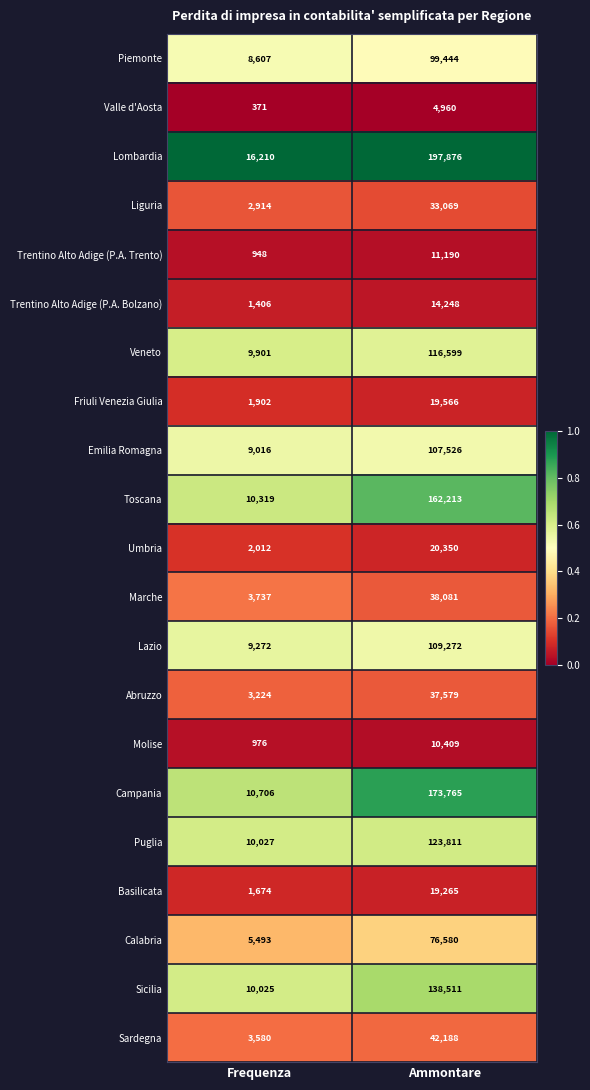

What is the spread (max minus min) of values at Ammontare?

192916